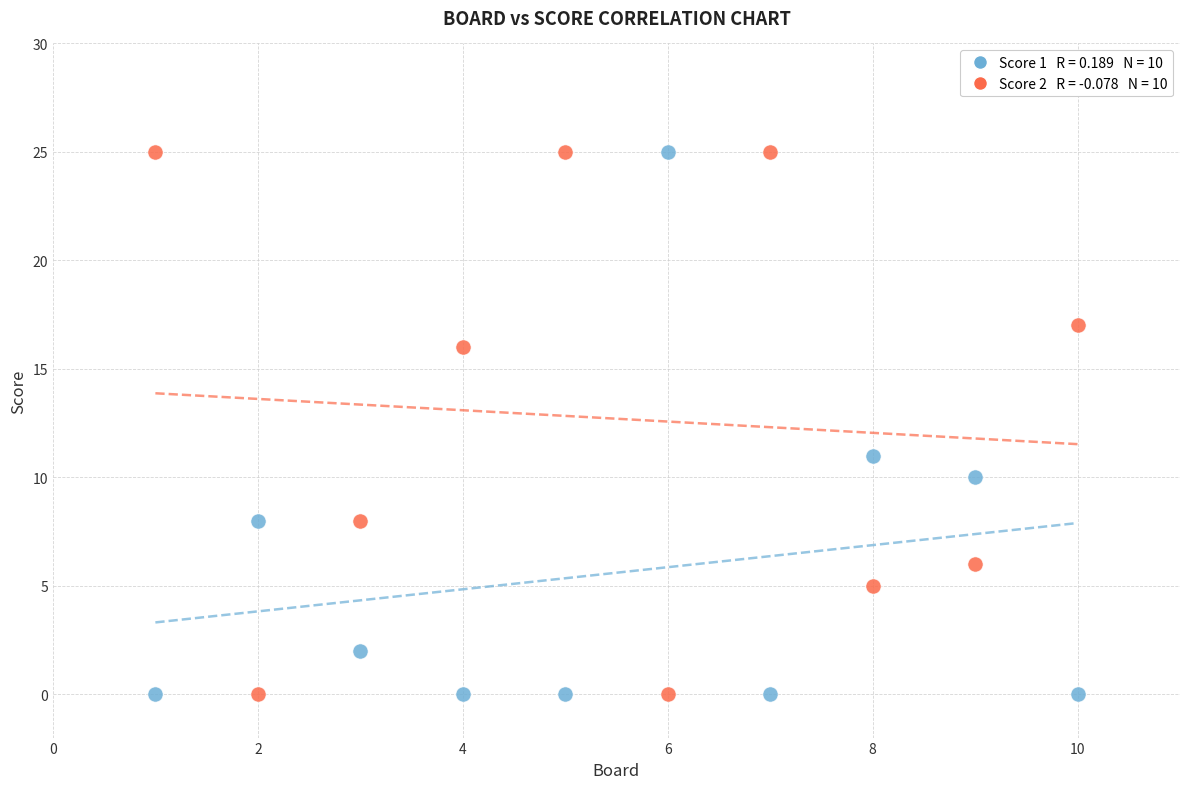

Across all data points, what is the range of Y values (max minus min)?

25